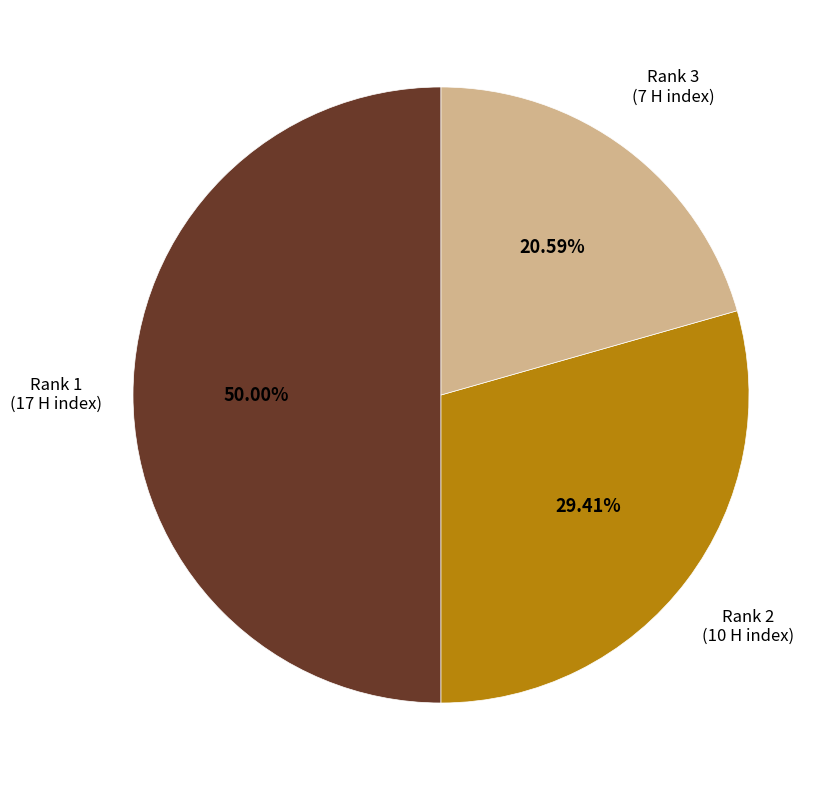

Is there any slice that represents more than half of the pie?

No